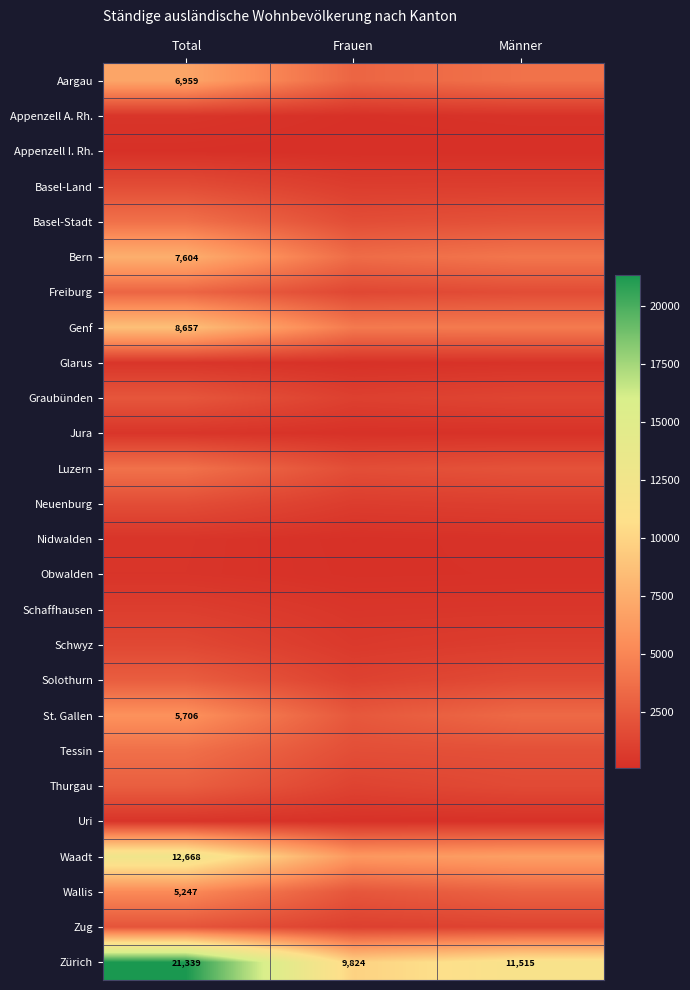

Count the Zürich values in the range 9824 to 21339.

3